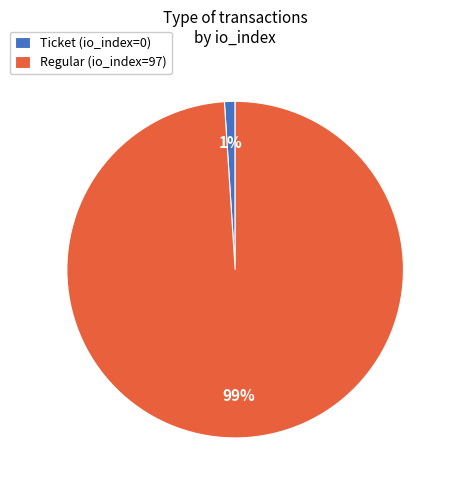

The Regular (io_index=97) slice represents 88% of the pie. True or false?

False